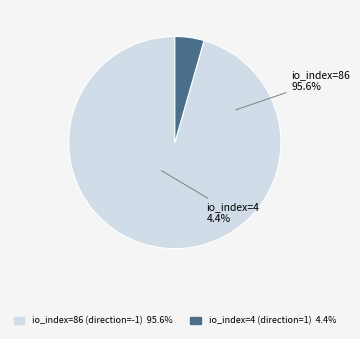

To the nearest percent, what percentage of the pie is io_index=4 (direction=1)?

4%